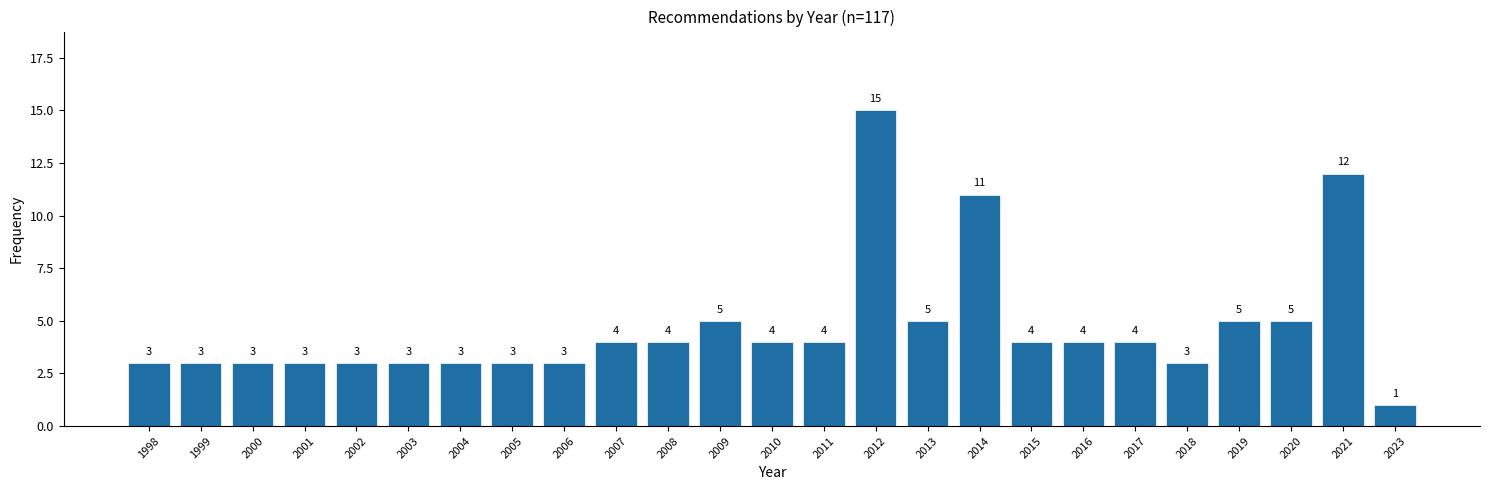

Reading left to right, transcribe all the data shown in this chart.

1998=3	1999=3	2000=3	2001=3	2002=3	2003=3	2004=3	2005=3	2006=3	2007=4	2008=4	2009=5	2010=4	2011=4	2012=15	2013=5	2014=11	2015=4	2016=4	2017=4	2018=3	2019=5	2020=5	2021=12	2023=1